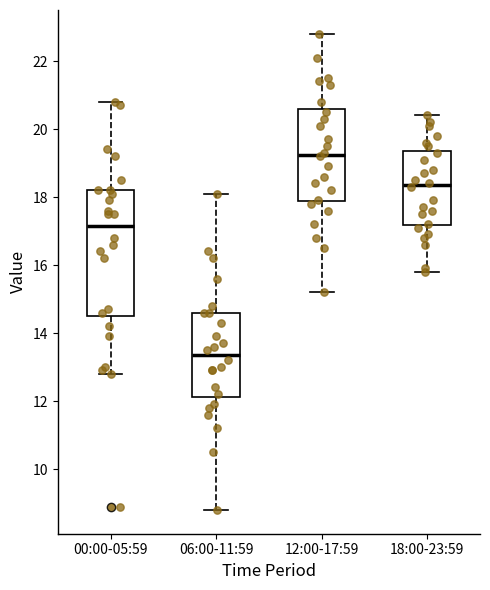

Which box is the tallest, from its lower edge to its upper edge?

00:00-05:59